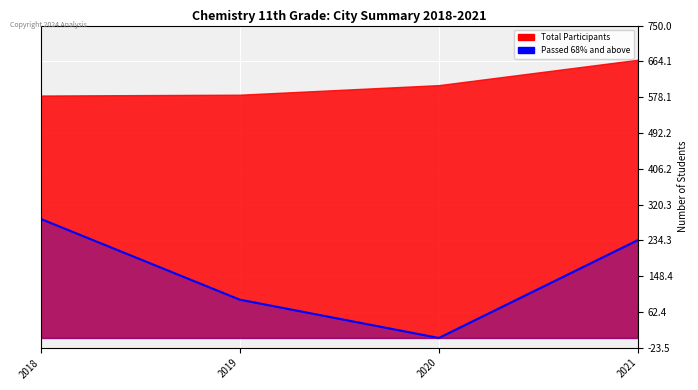

How many values are below 235?

2